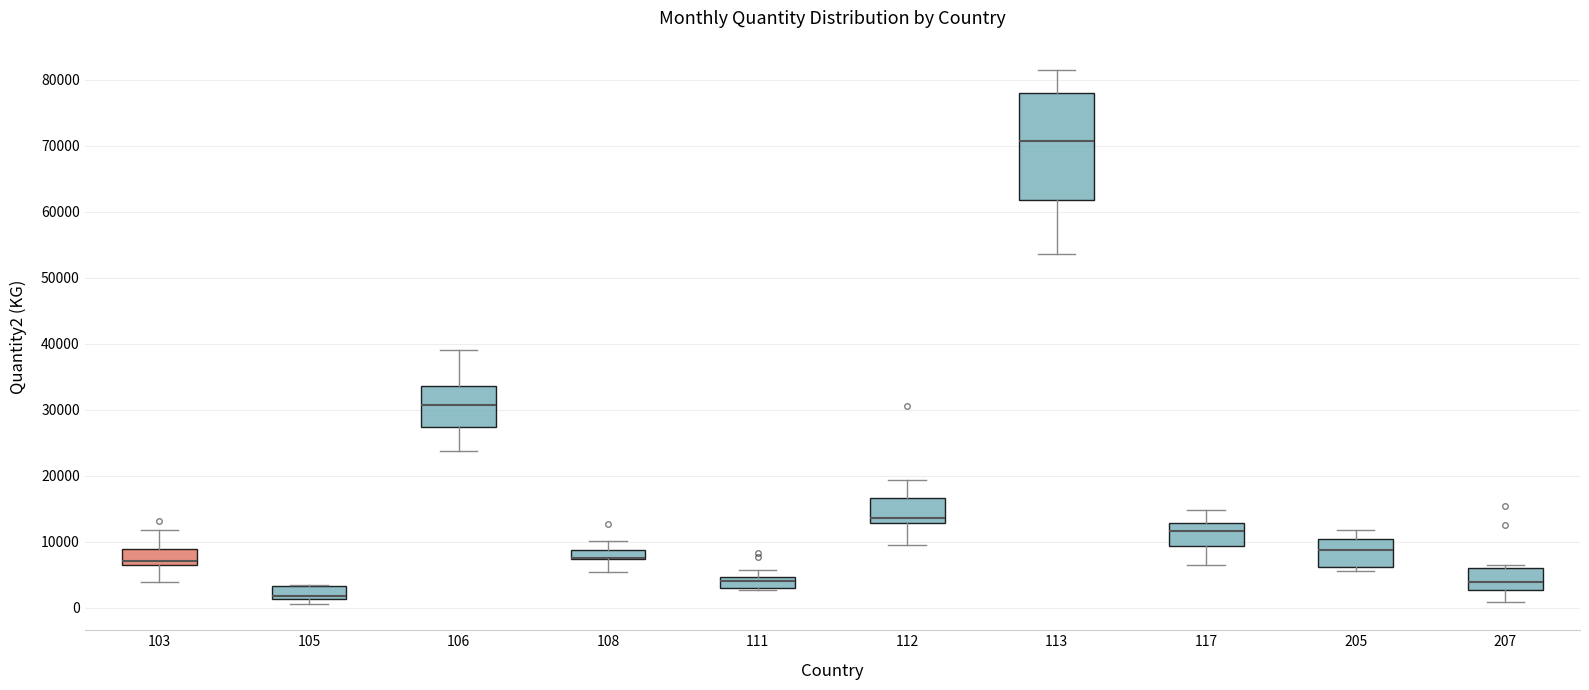

Where is the lower edge of the box at x = 103 on the y-axis? The values are not printed on the chart, so give them approximately, as read against the axis.

6000